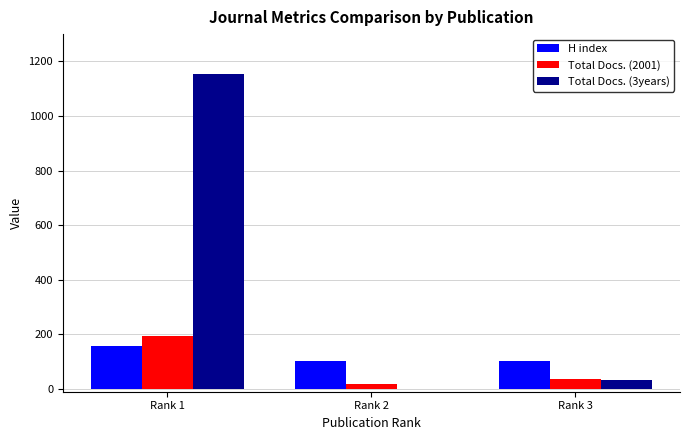

The value of H index at Rank 1 is 259. True or false?

False